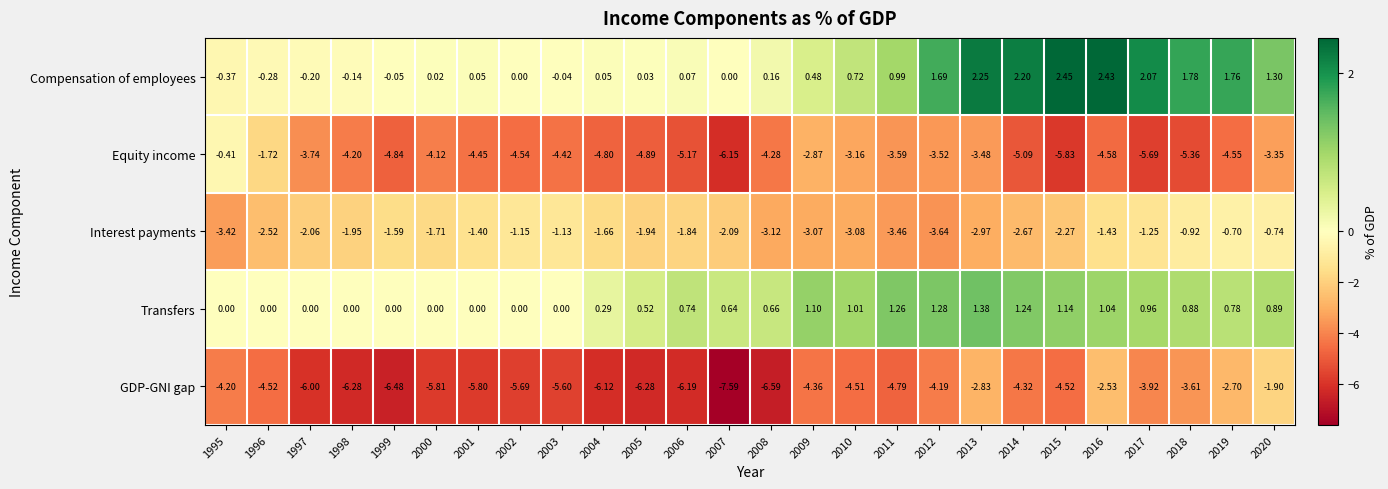

At 2000, list the series in order from smallest to largest.

GDP-GNI gap, Equity income, Interest payments, Transfers, Compensation of employees